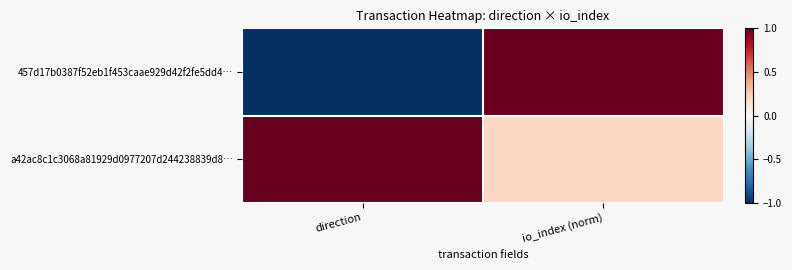

Reading right to left, transcribe all the data shown in this chart.

457d17b0387f52eb1f453caae929d42f2fe5dd4…: io_index (norm)=1.0	direction=-1.0
a42ac8c1c3068a81929d0977207d244238839d8…: io_index (norm)=0.2	direction=1.0